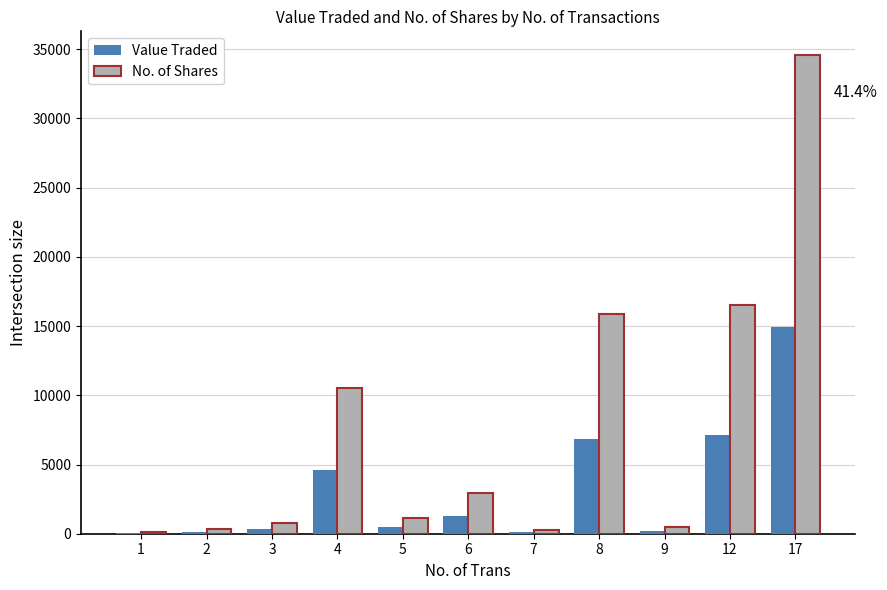

The value of No. of Shares at 5 is 1150. True or false?

True